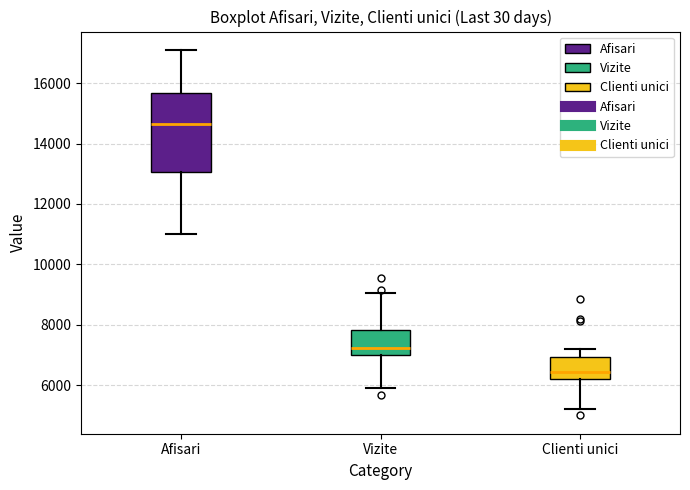

Which box's median line is the highest?

Afisari